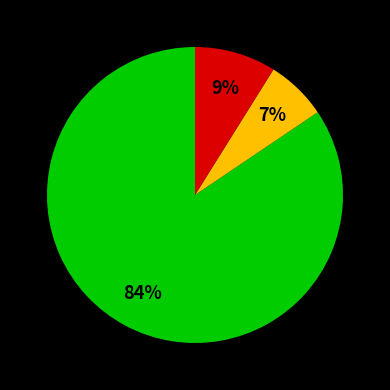

How many segments does this pie chart have?

3